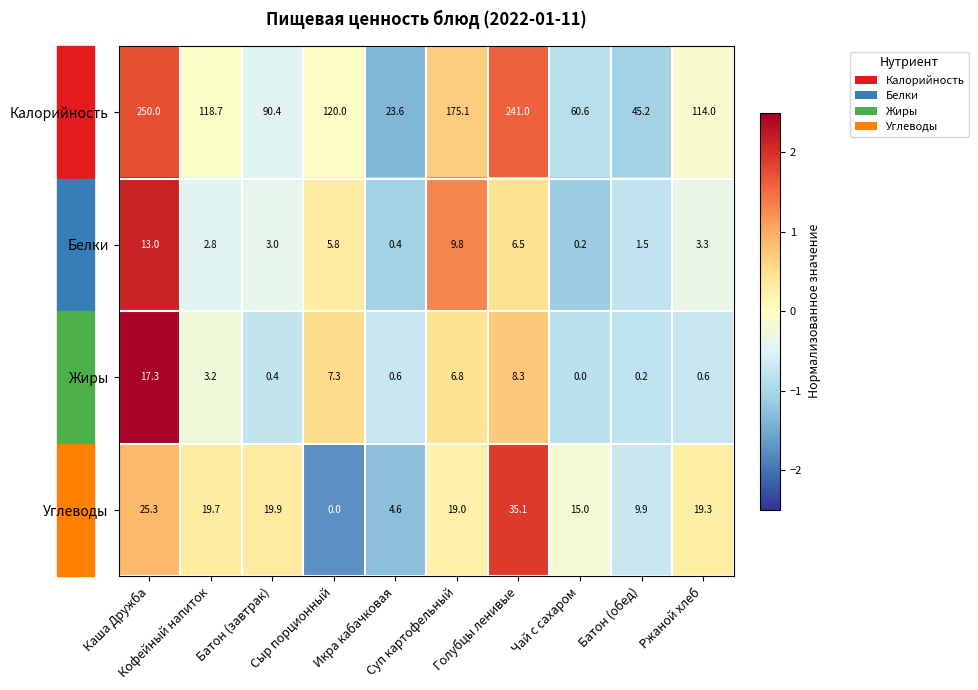

List the series in order of their peak value, highest first.

Калорийность, Углеводы, Жиры, Белки